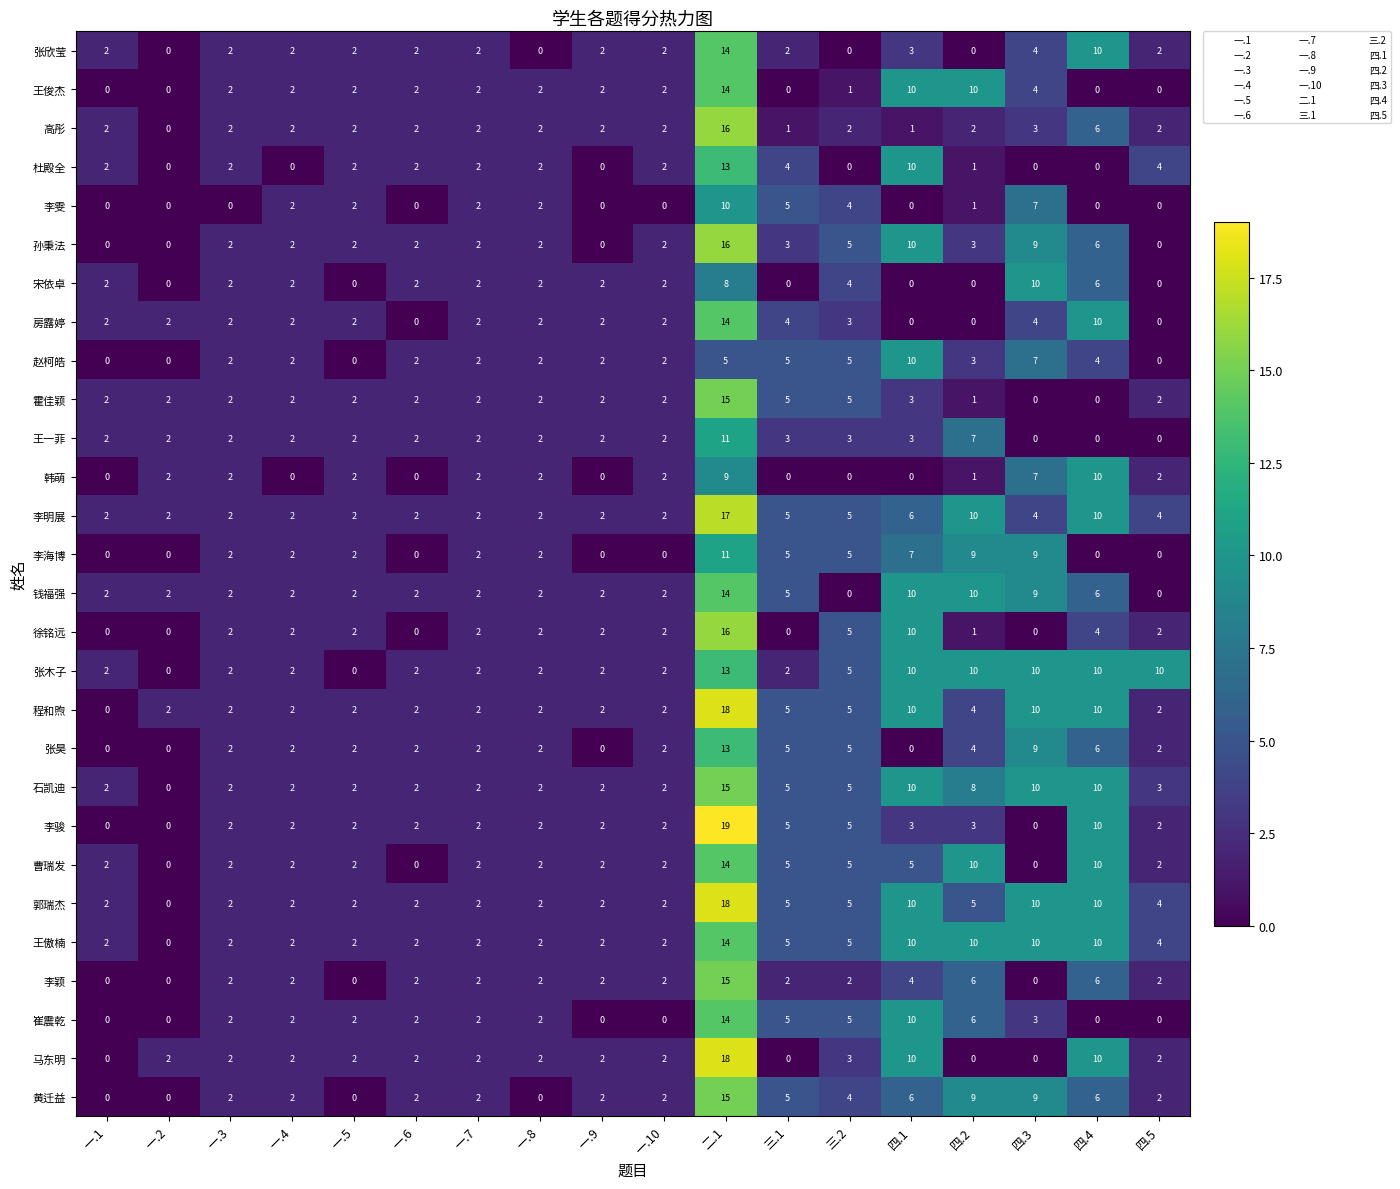

The value of 郭瑞杰 at 一.3 is 1. True or false?

False